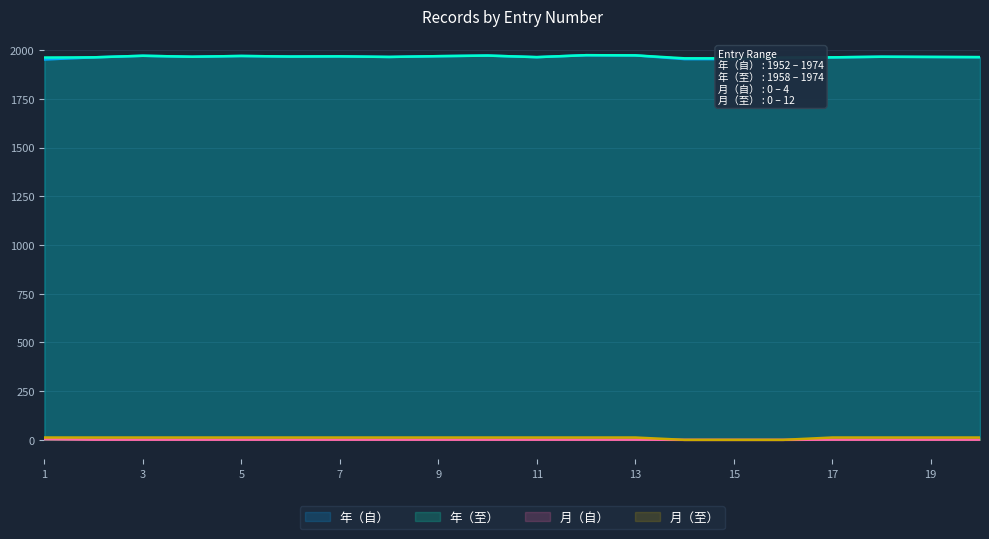

Reading left to right, extract all data points from this chart.

年（自）: 1952	1963	1971	1966	1970	1967	1968	1965	1969	1972	1964	1974	1973	1954	1954	1959	1963	1966	1965	1964
年（至）: 1962	1963	1971	1966	1970	1967	1968	1965	1969	1972	1964	1974	1973	1958	1958	1962	1963	1966	1965	1964
月（自）: 4	1	1	1	1	1	1	1	1	1	1	1	1	0	0	0	1	1	1	1
月（至）: 12	12	12	12	12	12	12	12	12	12	12	12	12	0	0	0	12	12	12	12